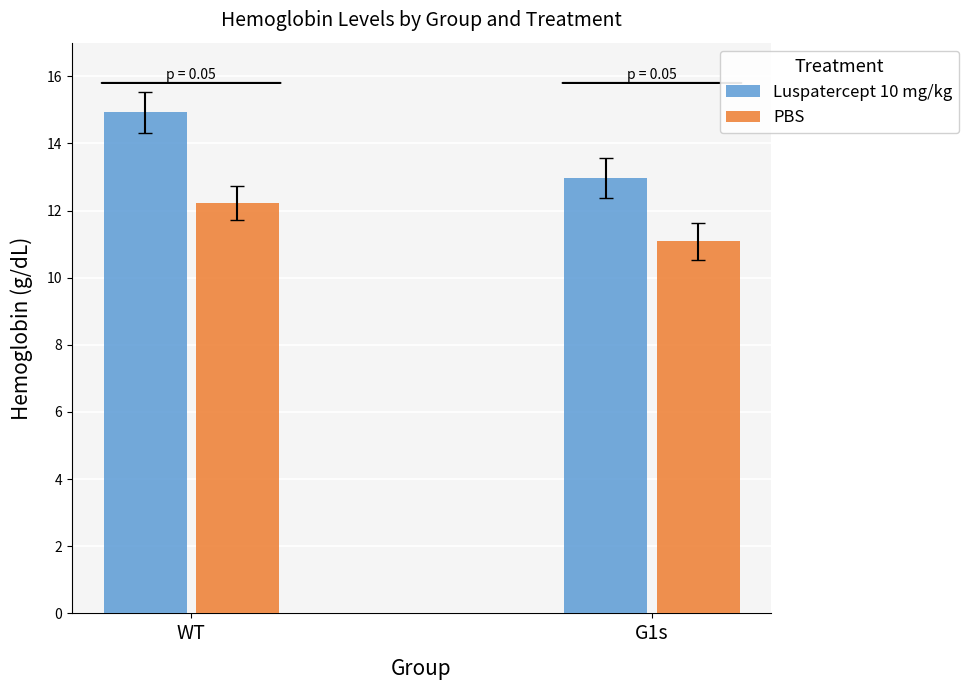

What is the total value across all series at G1s?

24.0